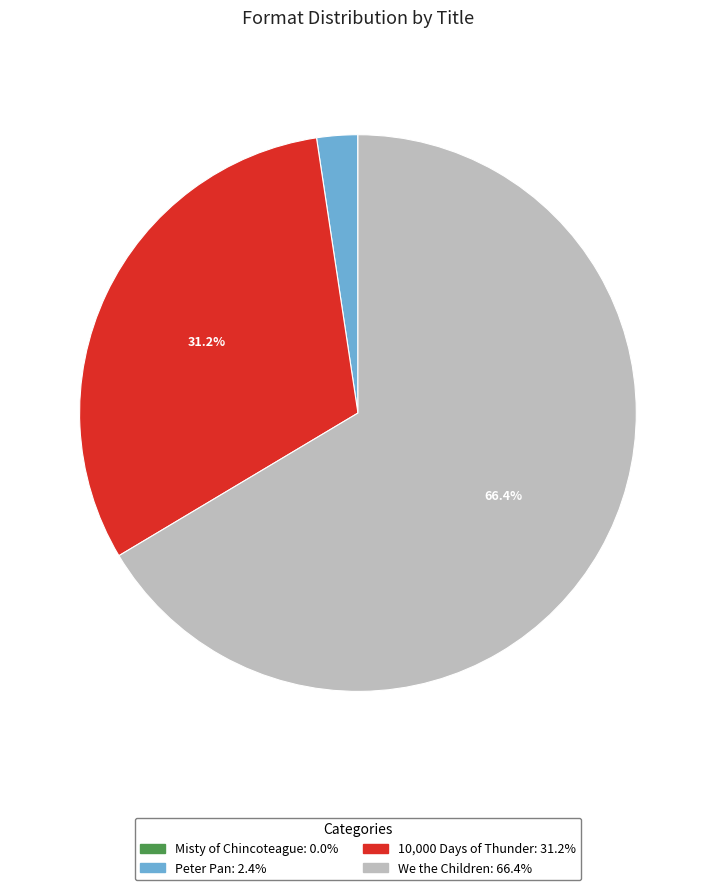

What percentage is the Peter Pan slice, to the nearest percent?

2%